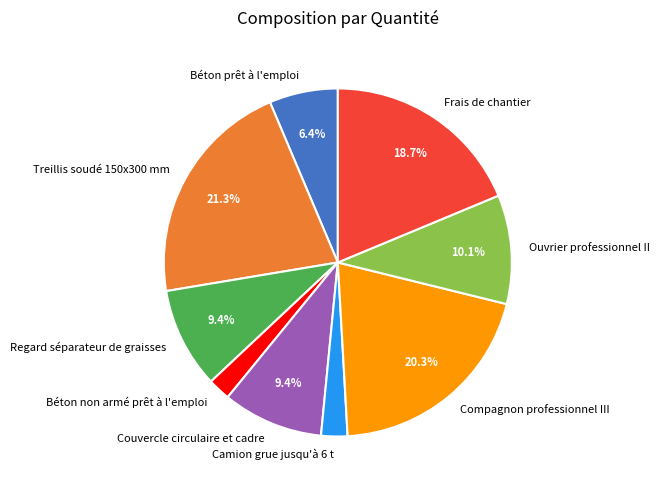

To the nearest percent, what is the difference between the largest and smallest slice percentages?

19%